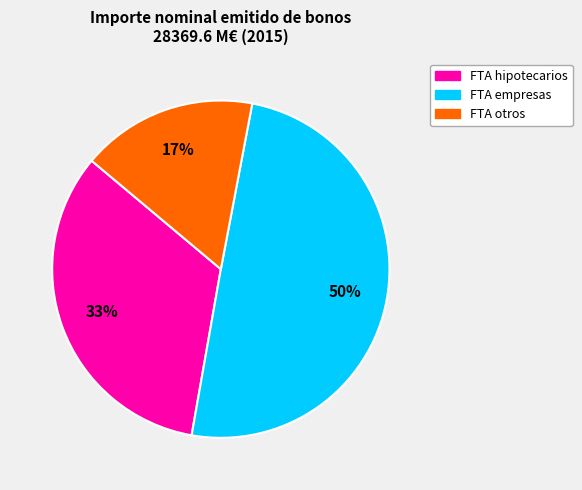

To the nearest percent, what is the difference between the largest and smallest slice percentages?

33%